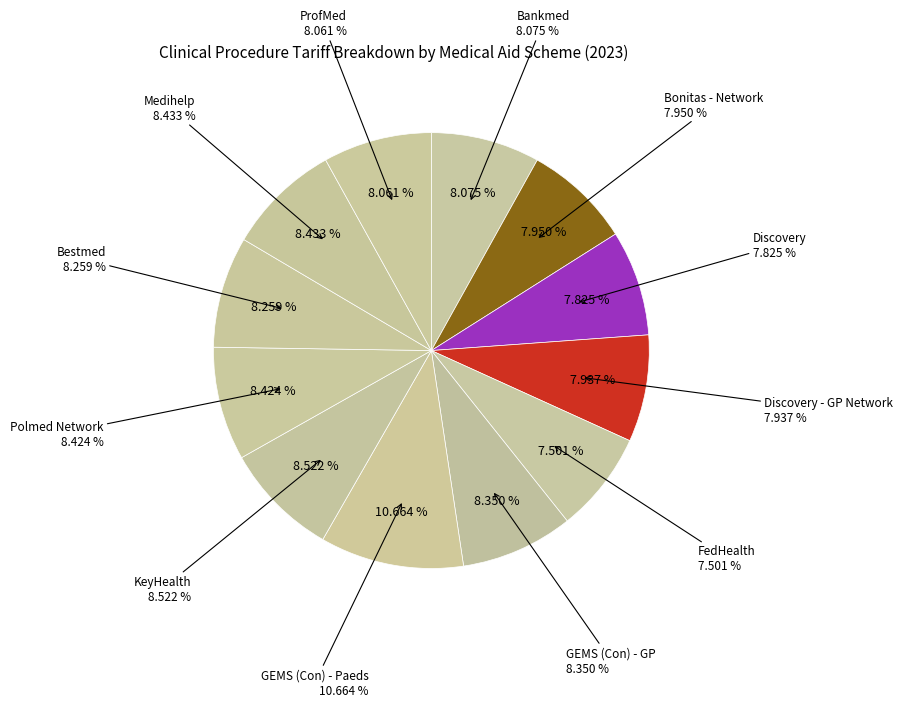

Is Bonitas - Network the majority of the pie?

No